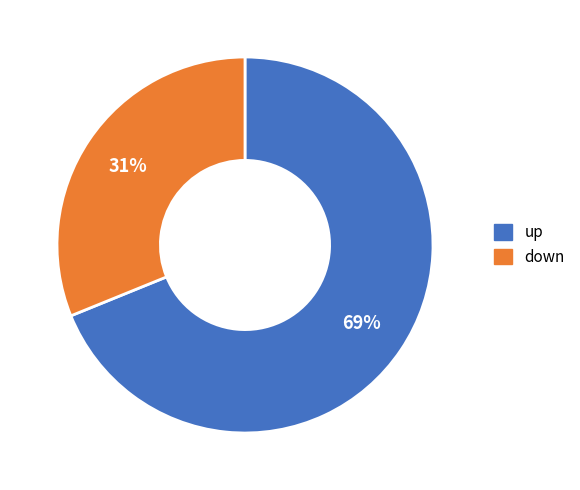

Rank the categories by value from highest to lowest.

up, down